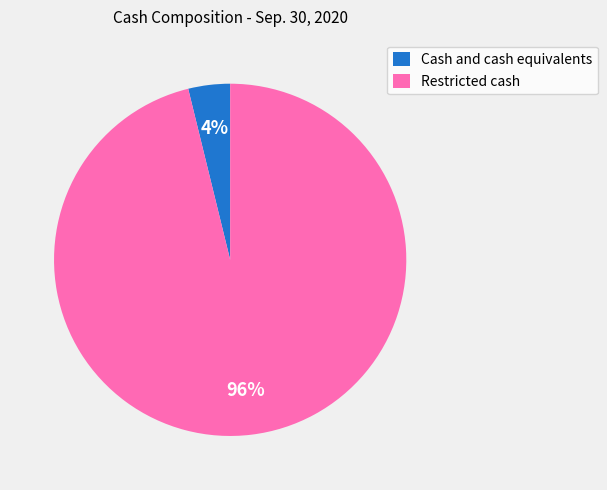

To the nearest percent, what is the difference between the largest and smallest slice percentages?

92%